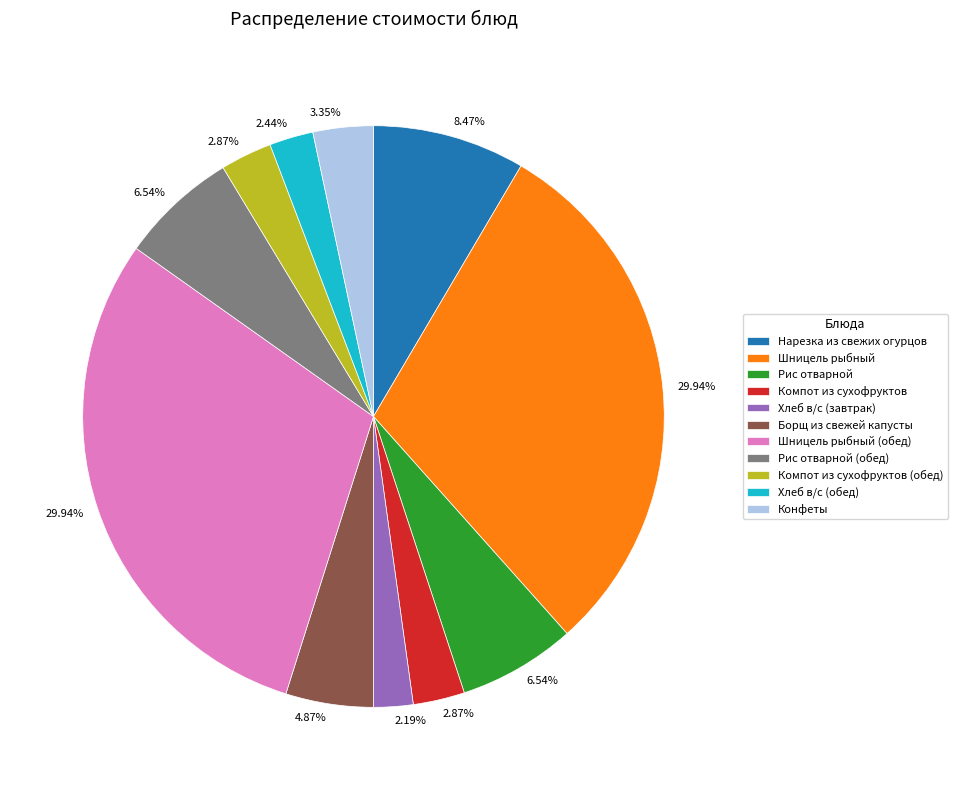

What percentage do Шницель рыбный and Хлеб в/с (обед) together represent?

32.4%